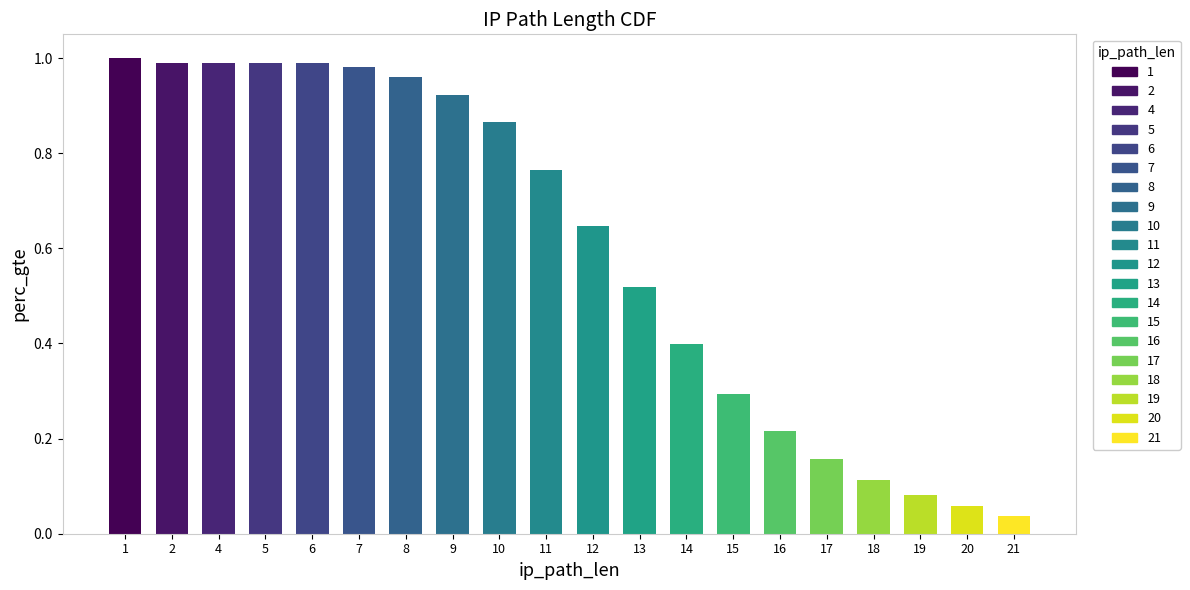

Are the bars horizontal?

No